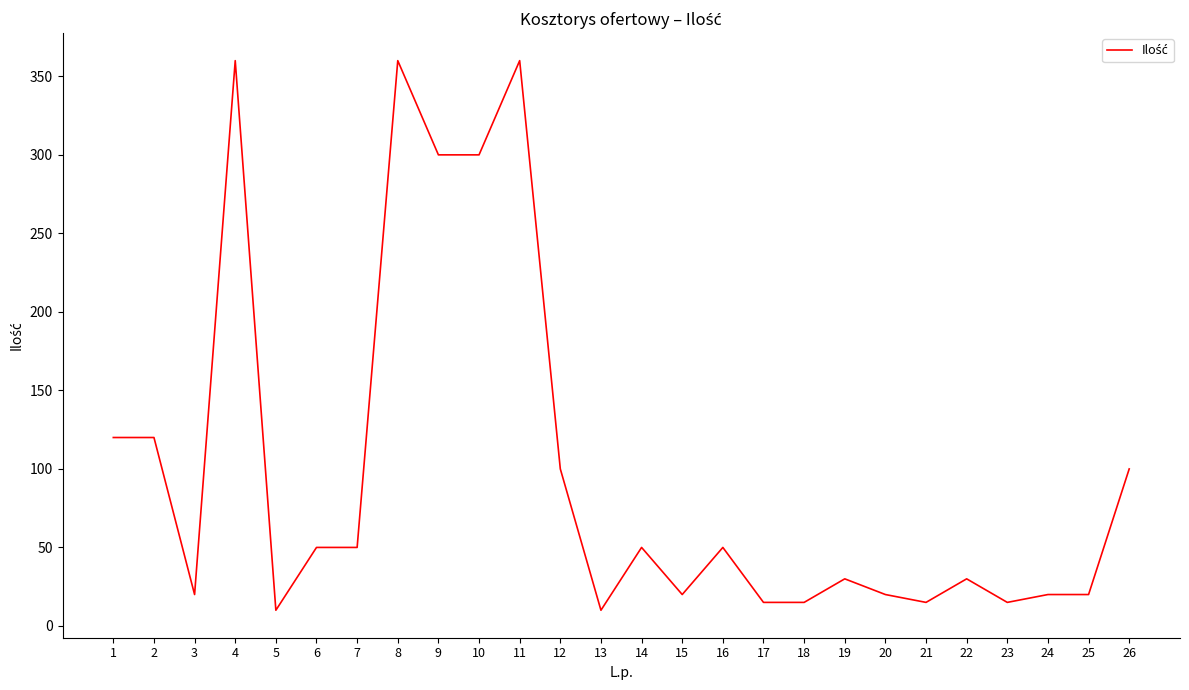

At which category does the data reach its first local valley?

3